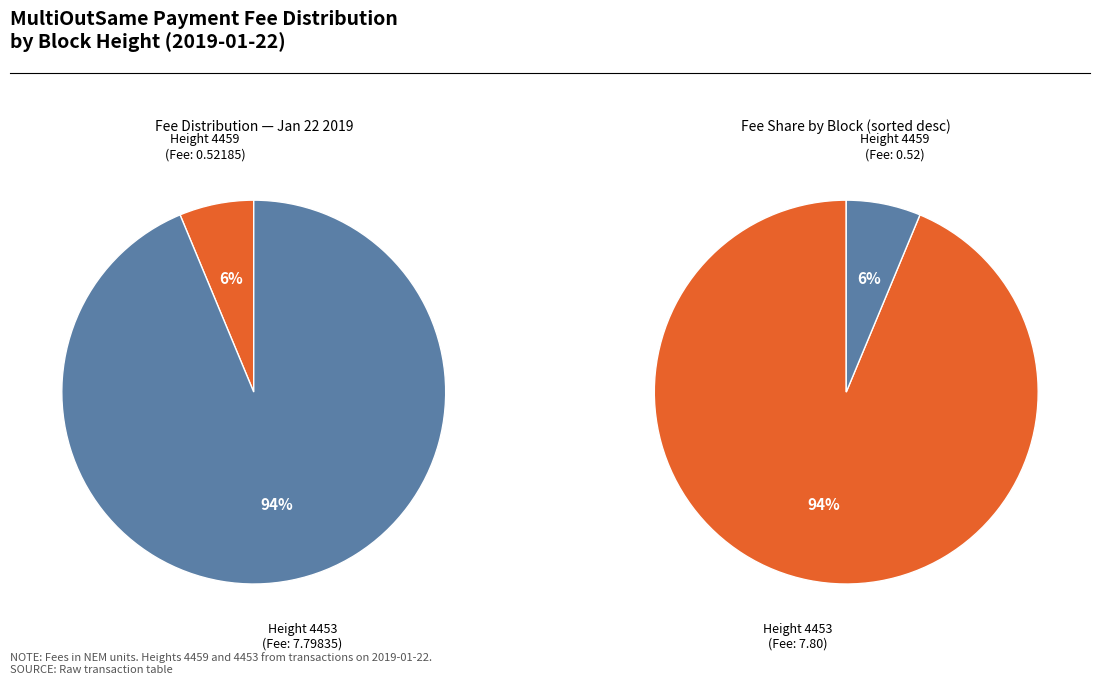

How many slices are in this pie chart?

2